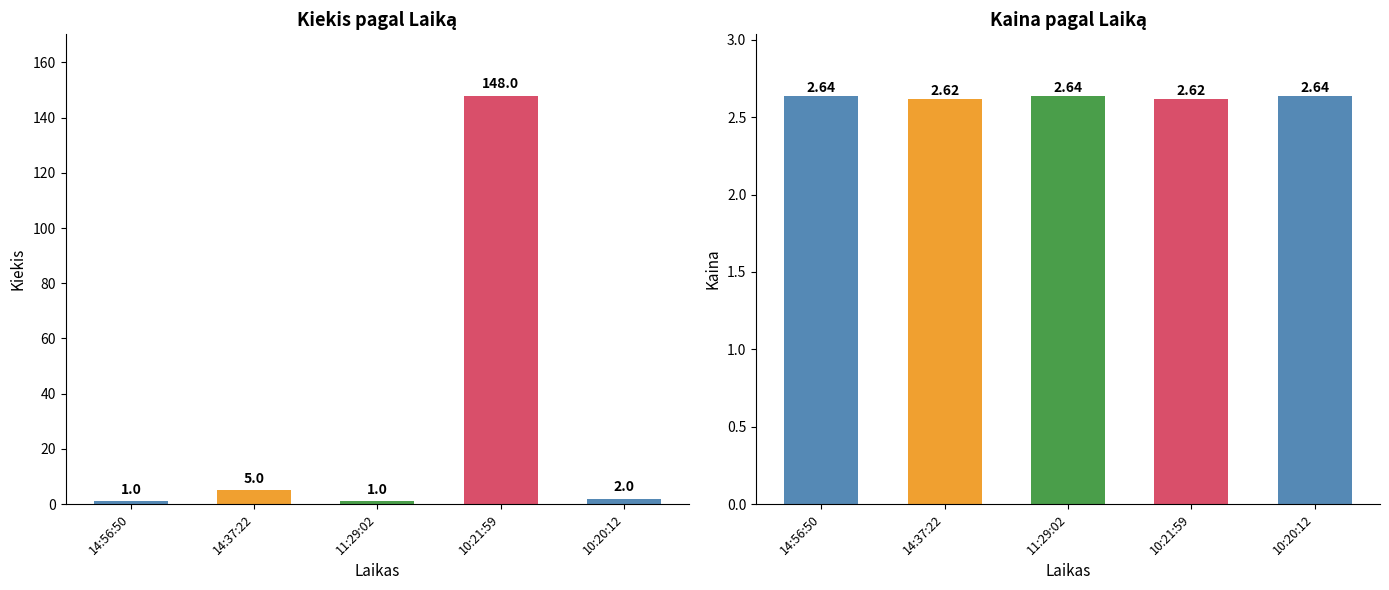

What is the sum of the Kaina values at 11:29:02 and 10:20:12?

5.3